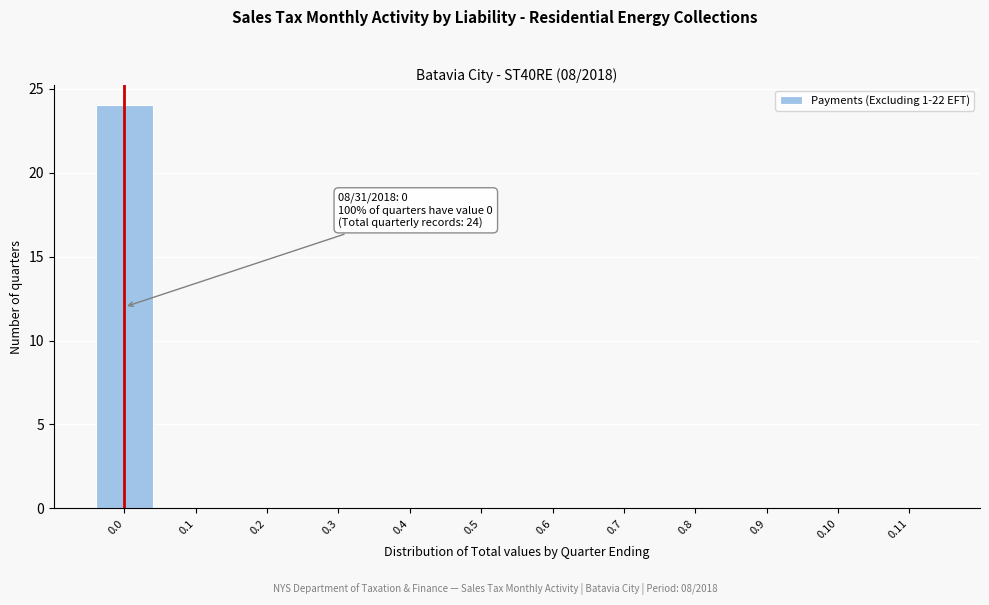

Reading left to right, what are all the values shown in this chart?

0.0=24	0.1=0	0.2=0	0.3=0	0.4=0	0.5=0	0.6=0	0.7=0	0.8=0	0.9=0	0.10=0	0.11=0